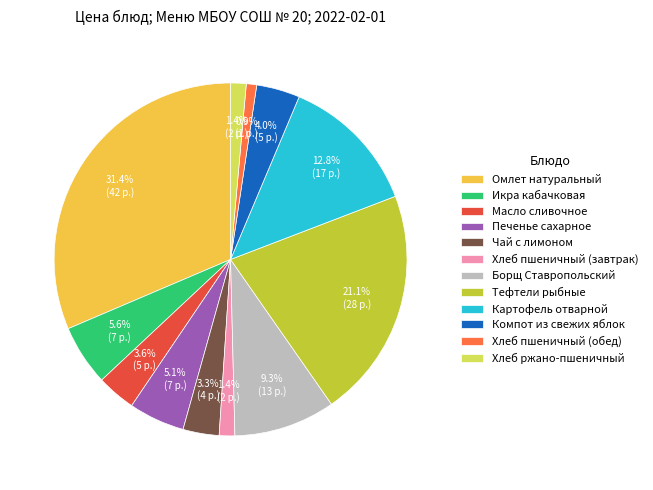

Is there a majority slice in this chart?

No